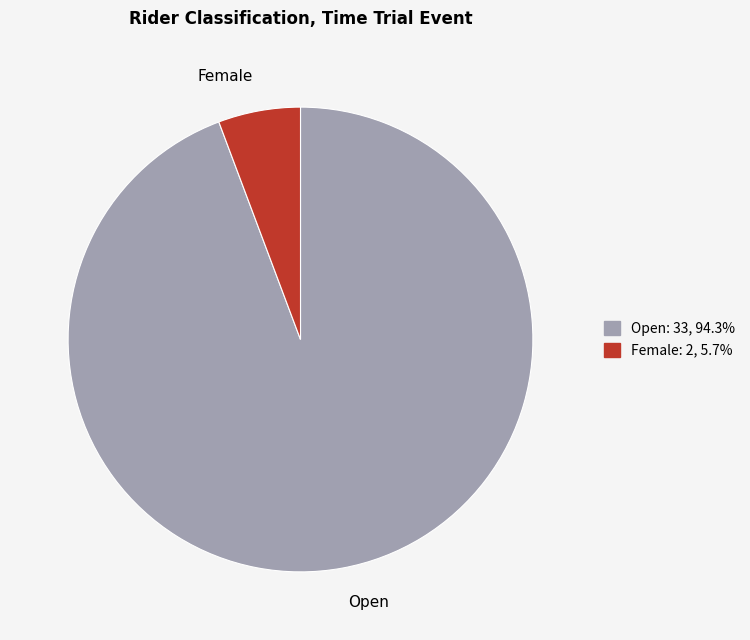

What is the majority slice?

Open